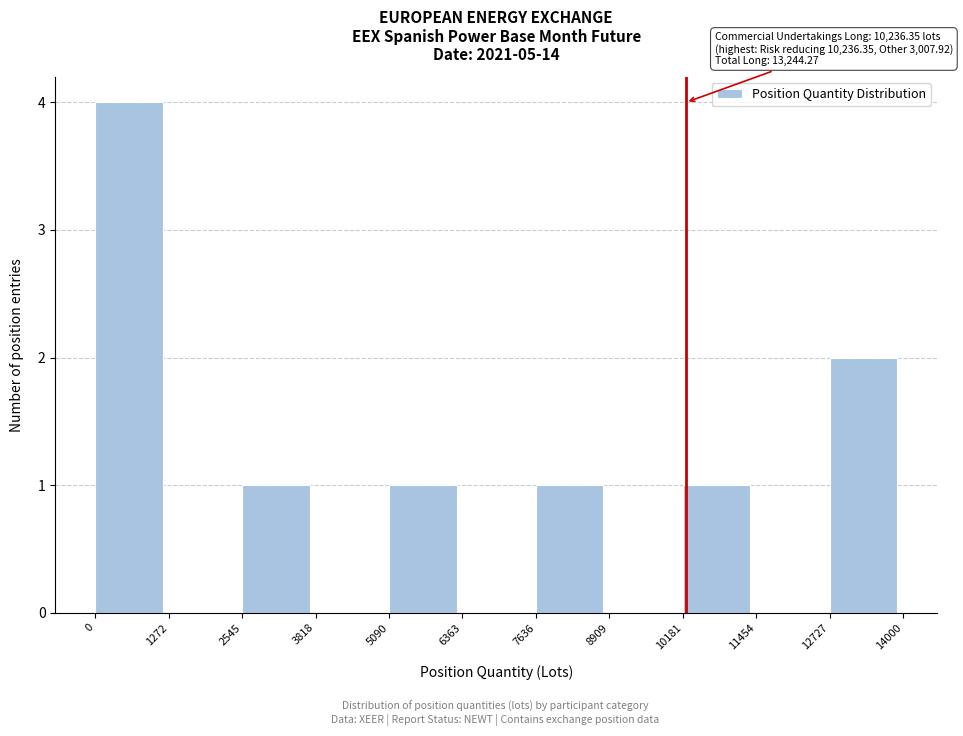

Over which range of the x-axis is the bar tallest?

0 to 1272